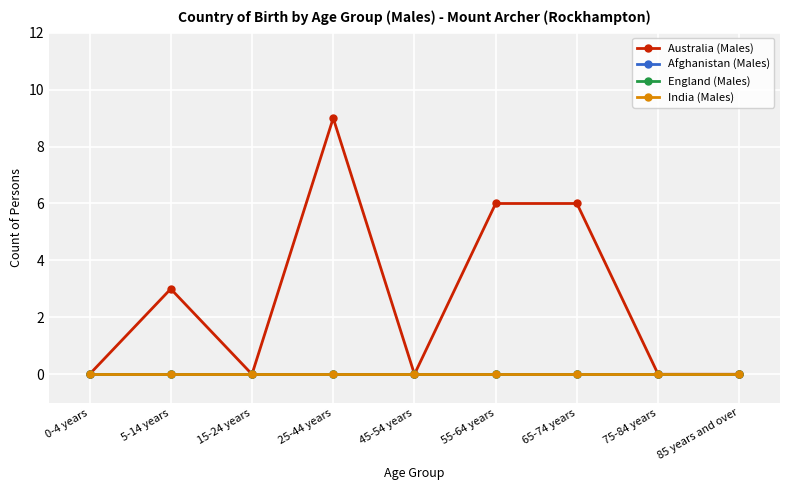

Rank the categories by Afghanistan (Males) value from highest to lowest.

0-4 years, 5-14 years, 15-24 years, 25-44 years, 45-54 years, 55-64 years, 65-74 years, 75-84 years, 85 years and over